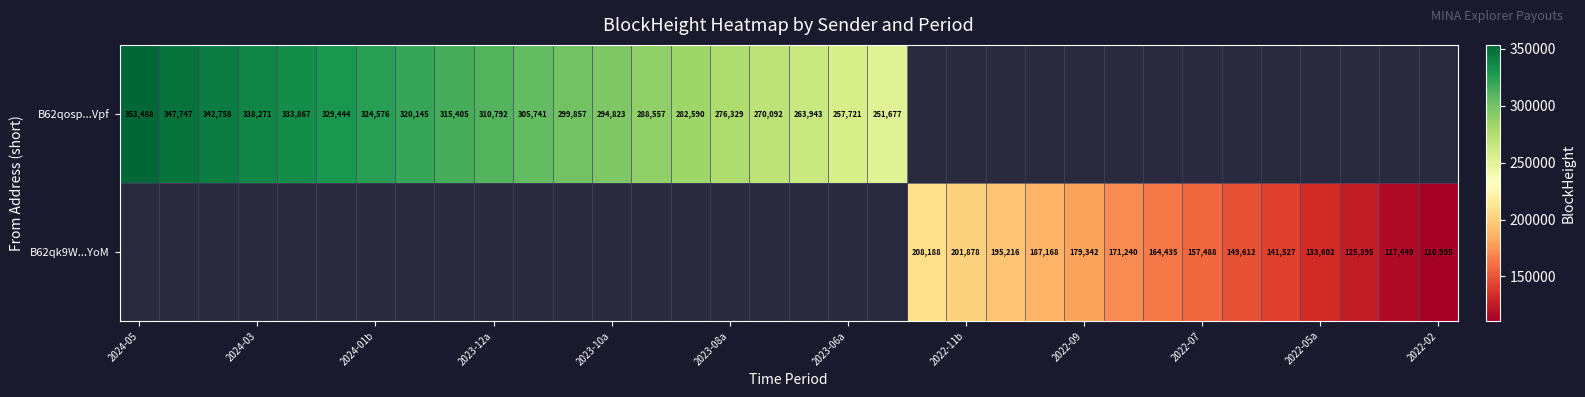

Which series has the largest range (max minus min)?

B62qosp...Vpf